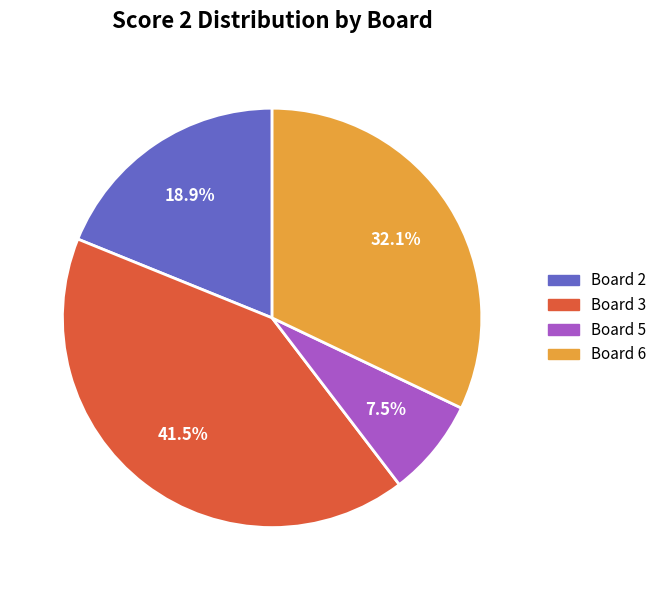

How much of the chart is everything except Board 3?

58.5%